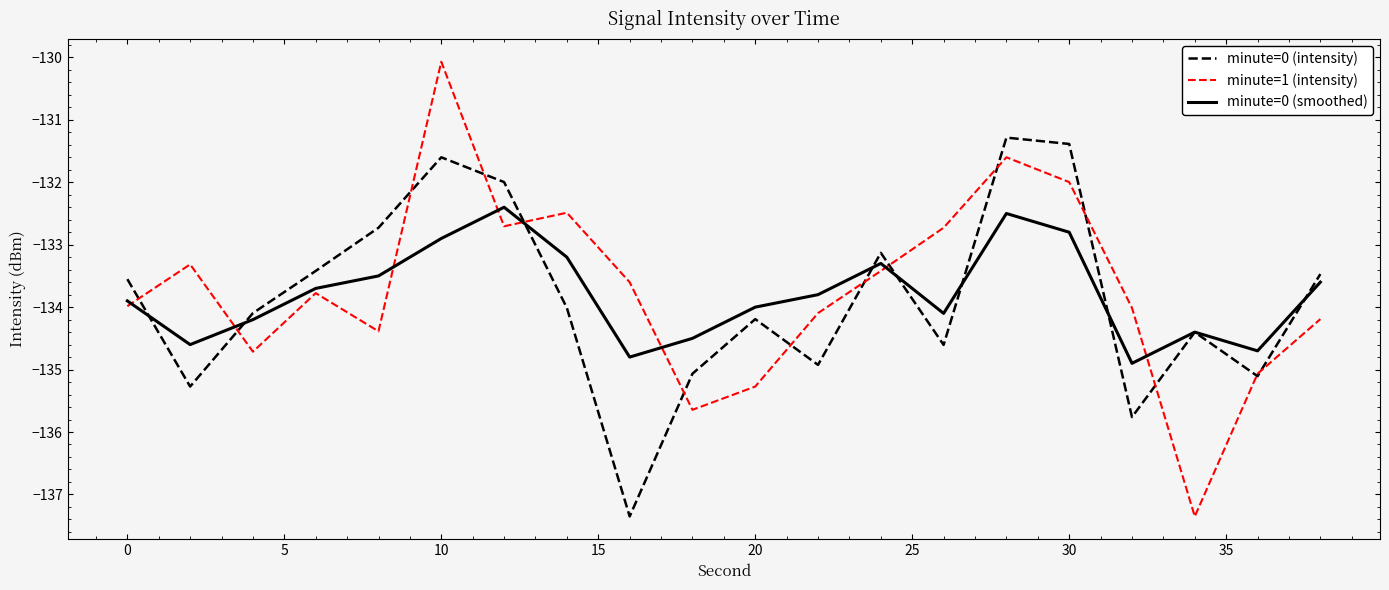

List the series in order of their overall mean, highest first.

minute=1 (intensity), minute=0 (smoothed), minute=0 (intensity)